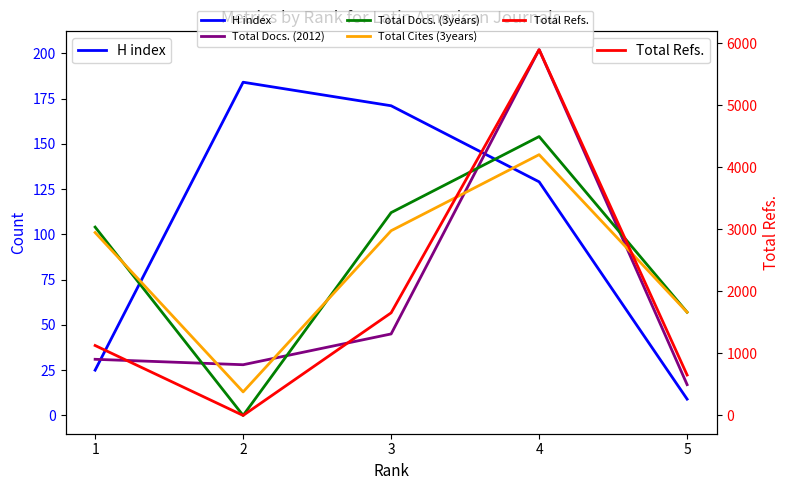

The Total Docs. (3years) series shows 104 at 1. True or false?

True